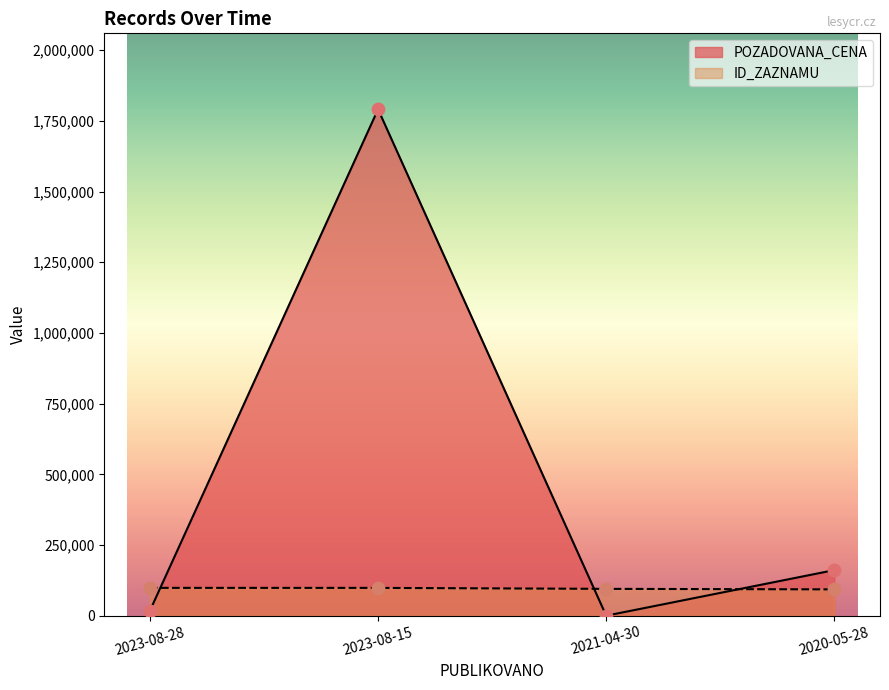

What are all the series names shown in the legend?

POZADOVANA_CENA, ID_ZAZNAMU